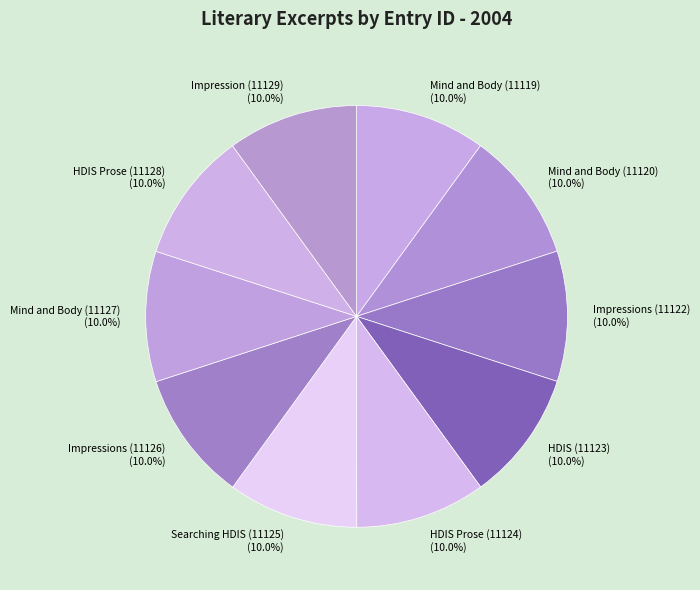

To the nearest percent, what percentage of the pie is Impressions (11126)?

10%